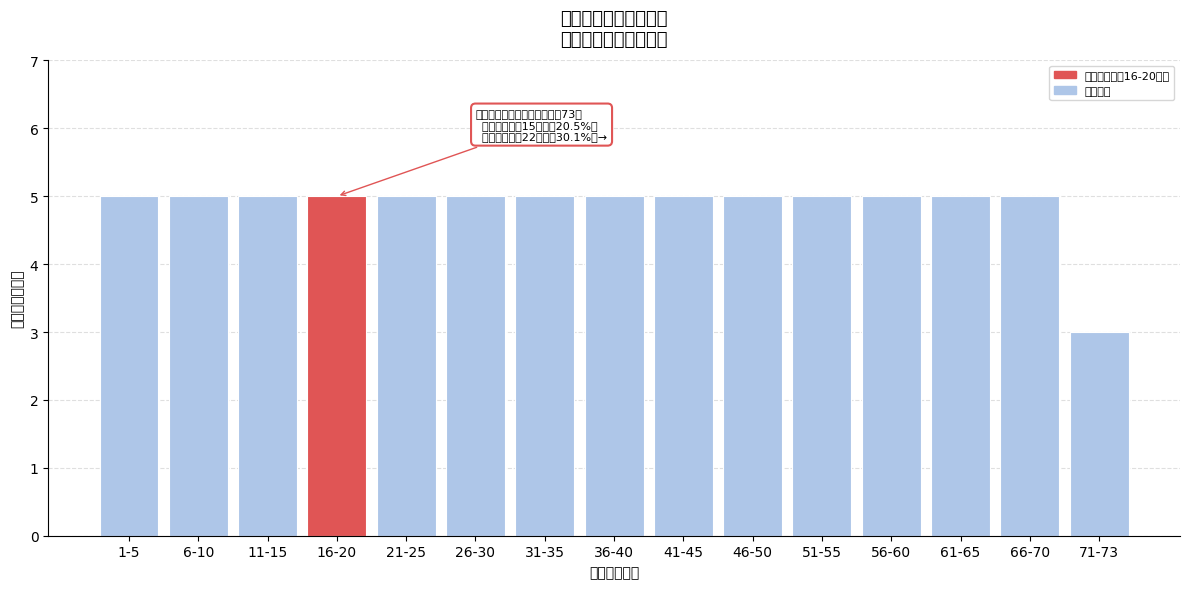

Reading left to right, extract all data points from this chart.

1-5=5	6-10=5	11-15=5	16-20=5	21-25=5	26-30=5	31-35=5	36-40=5	41-45=5	46-50=5	51-55=5	56-60=5	61-65=5	66-70=5	71-73=3